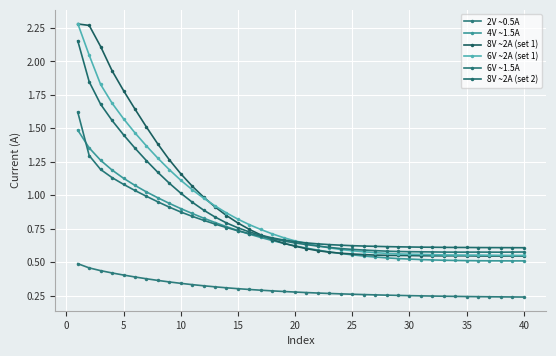

How many lines are shown in the chart?

6